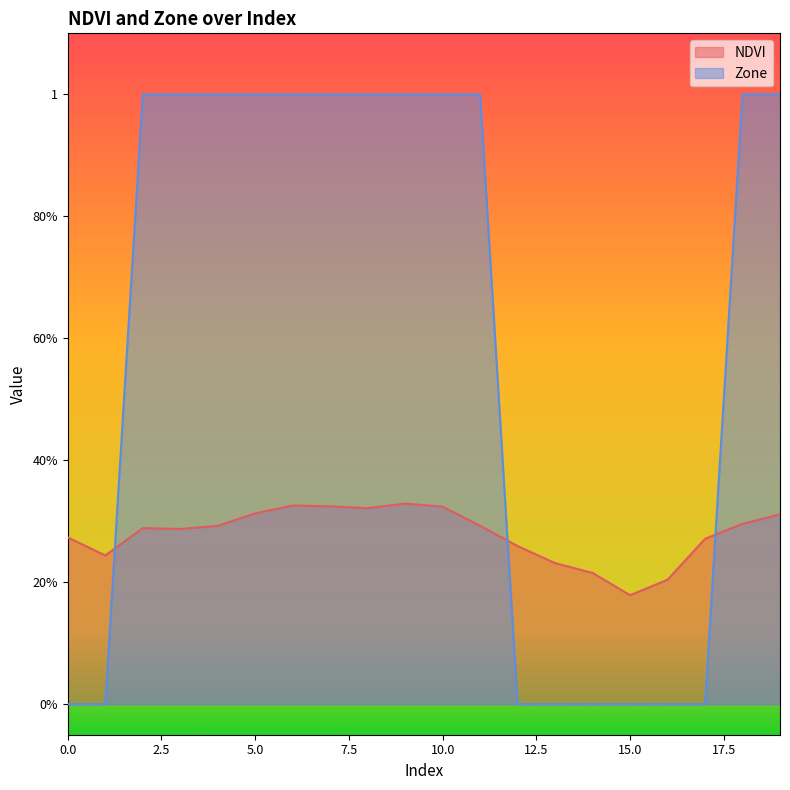

What are all the series names shown in the legend?

NDVI, Zone